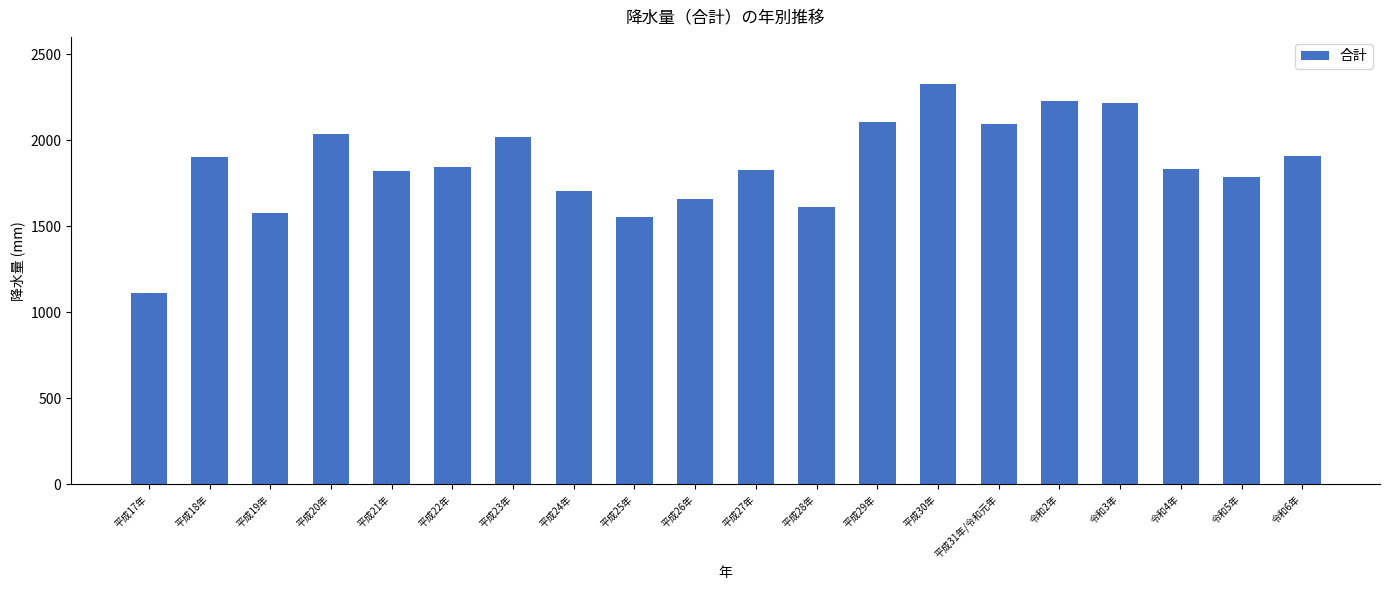

The chart shows a value of 1900.0 at 平成18年. True or false?

True